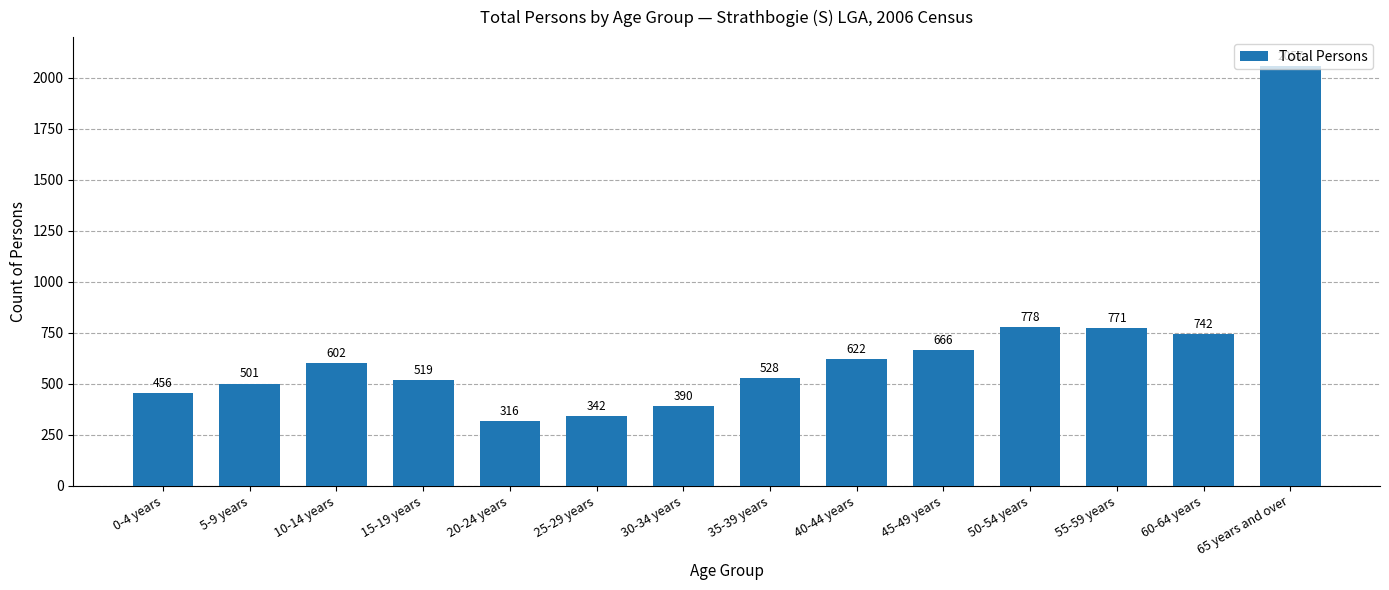

Reading left to right, list all the values displayed in this chart.

0-4 years=456	5-9 years=501	10-14 years=602	15-19 years=519	20-24 years=316	25-29 years=342	30-34 years=390	35-39 years=528	40-44 years=622	45-49 years=666	50-54 years=778	55-59 years=771	60-64 years=742	65 years and over=2057